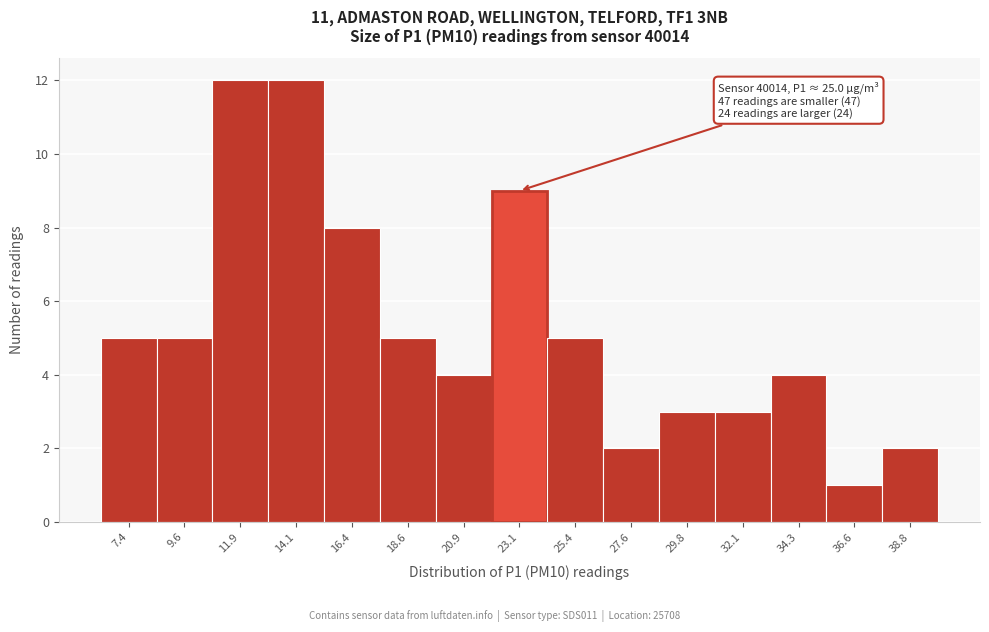

Reading right to left, what are all the values shown in this chart?

2	1	4	3	3	2	5	9	4	5	8	12	12	5	5